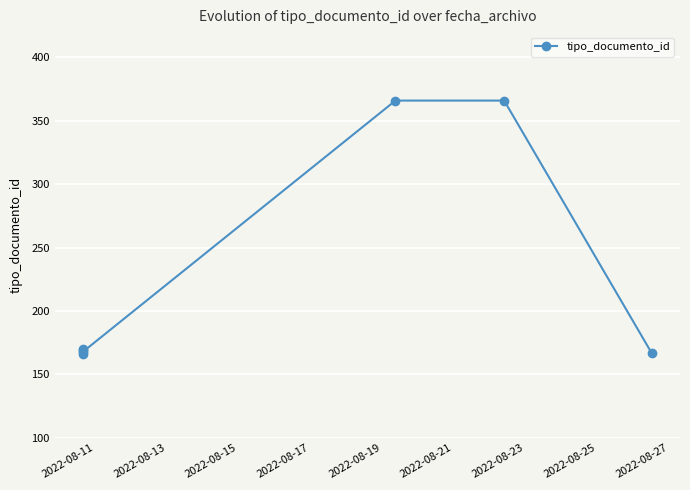

The value at 2022-08-21 is 600. True or false?

False